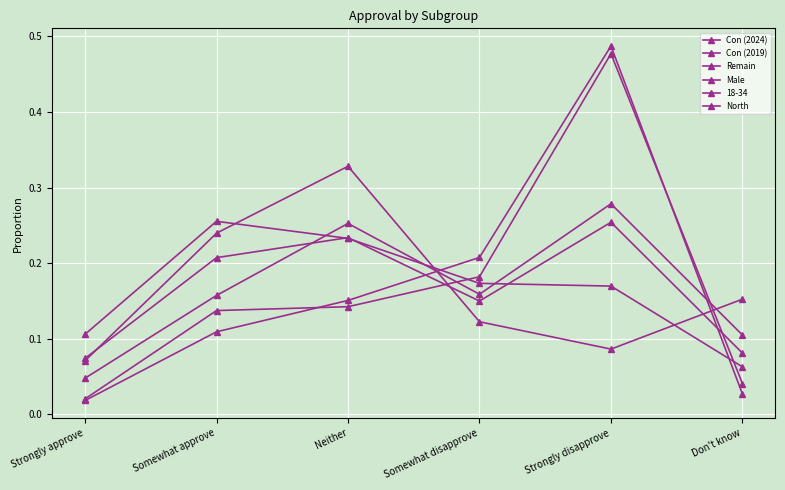

True or false: Con (2019) has a value of 0.5 at Strongly disapprove.

True